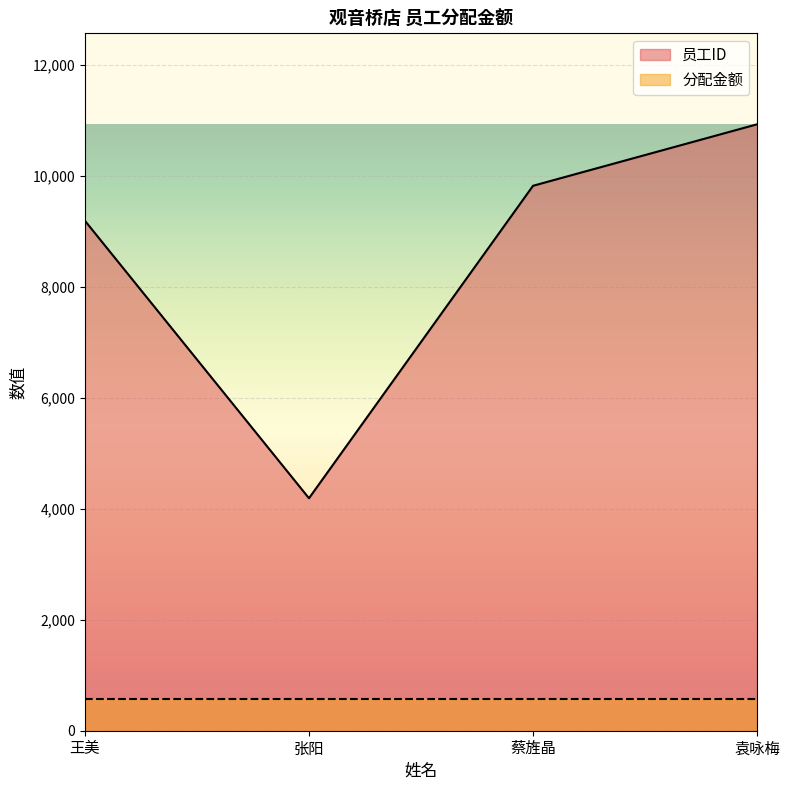

What is the minimum value shown in the chart?

566.8